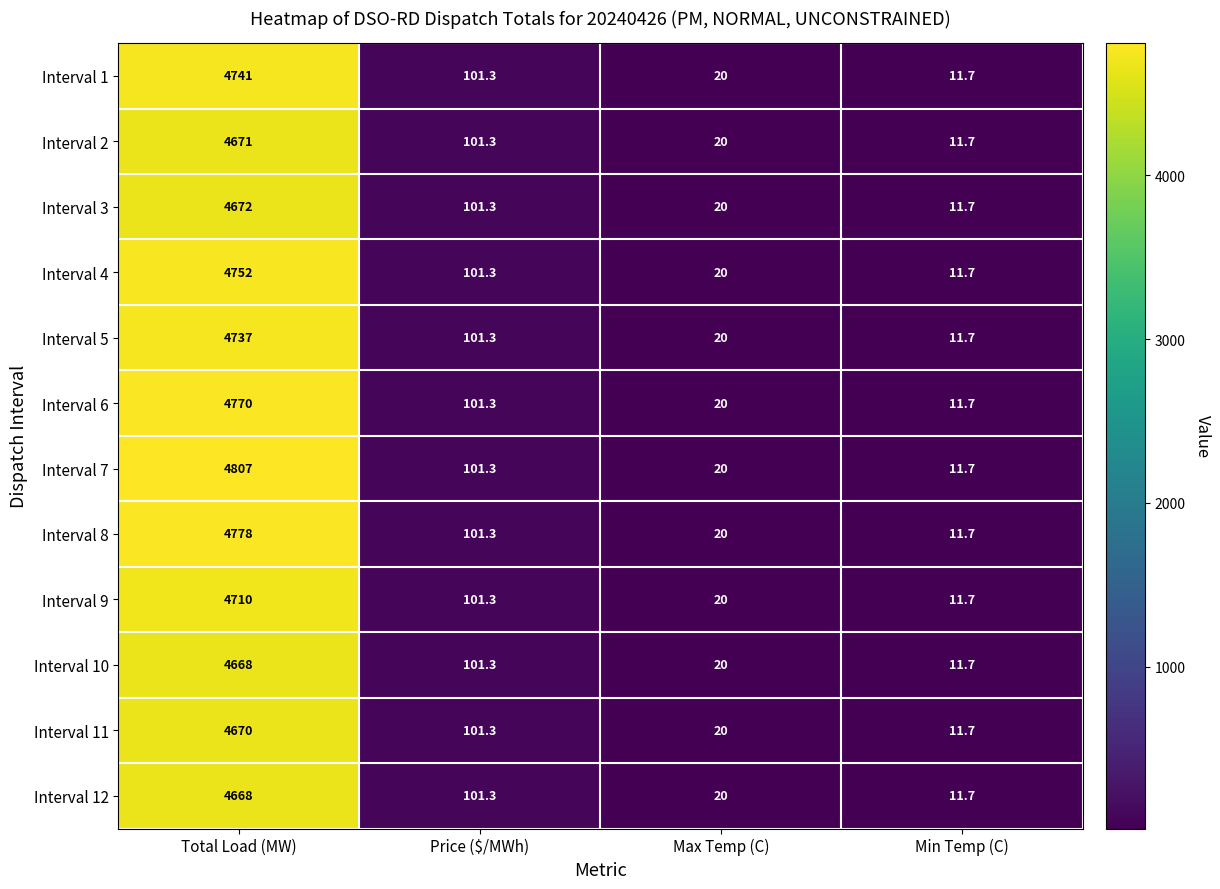

The value of Interval 10 at Min Temp (C) is 16.8. True or false?

False